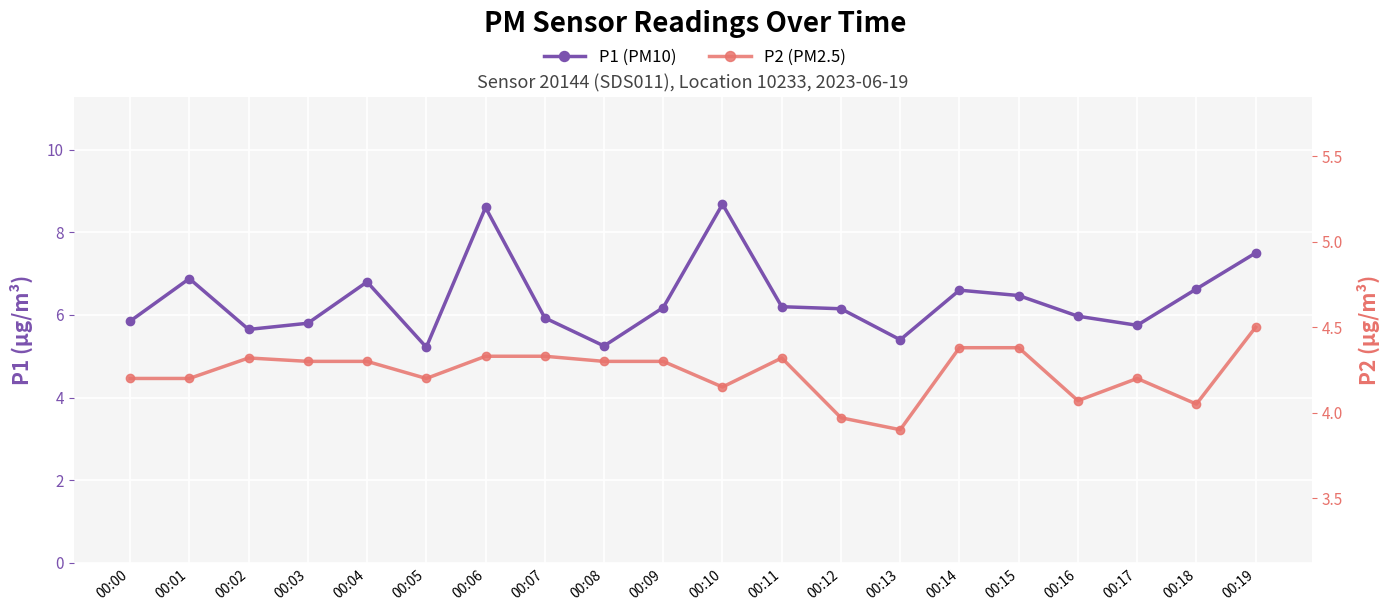

List the series in order of their peak value, highest first.

P1, P2